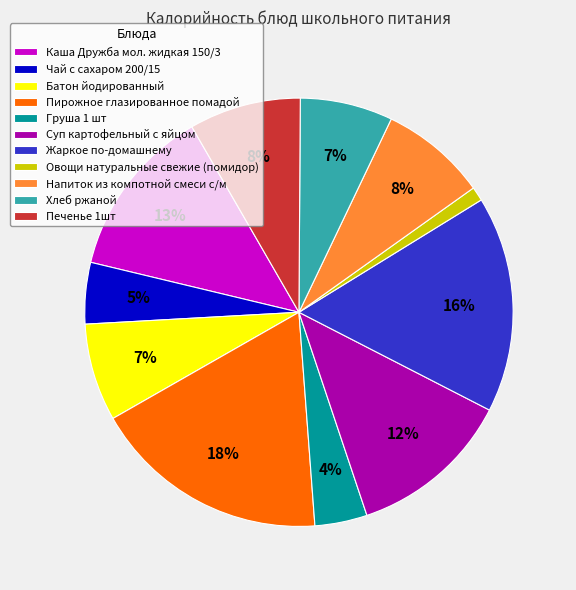

Which slice is the largest?

Пирожное глазированное помадой